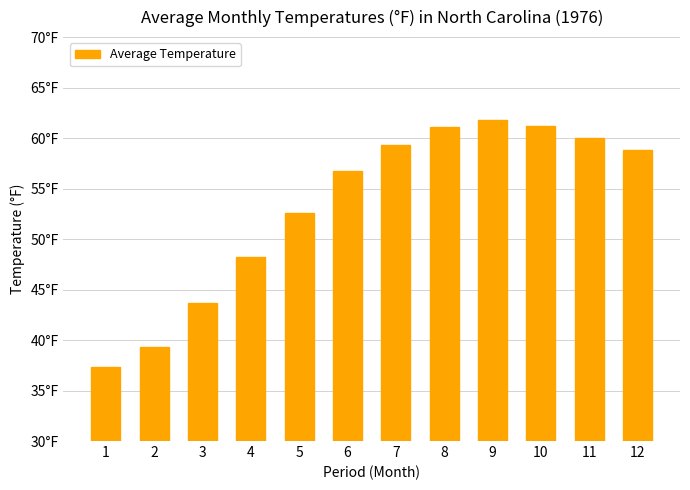

The value at 10 is 20.7. True or false?

False